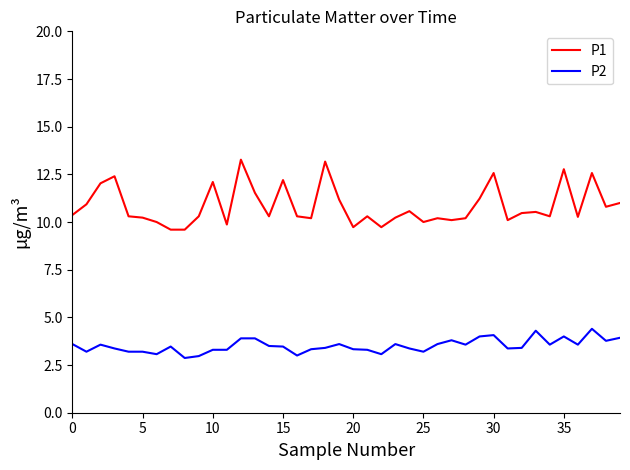

What is the lowest value of the P1 series?

9.6